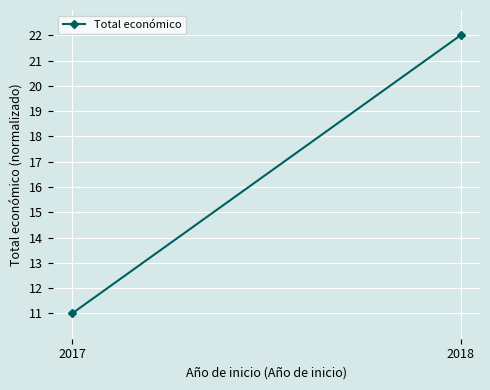

What is the greatest value displayed?

22